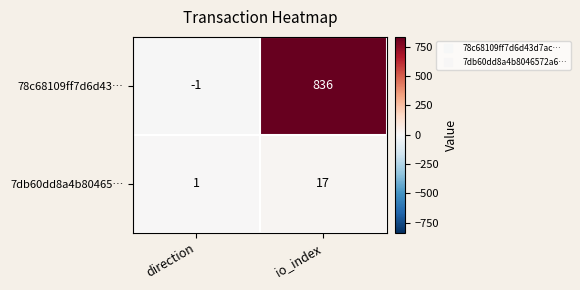

Which series has the largest total across all categories?

78c68109ff7d6d43…